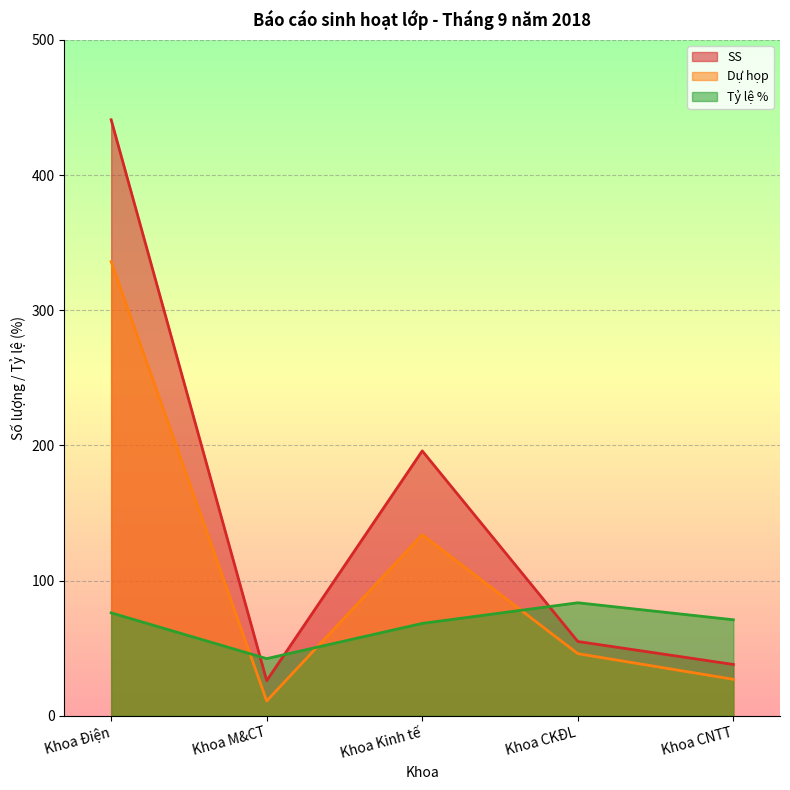

Which series ends up on top after the final intersection of SS and Tỷ lệ %?

Tỷ lệ %